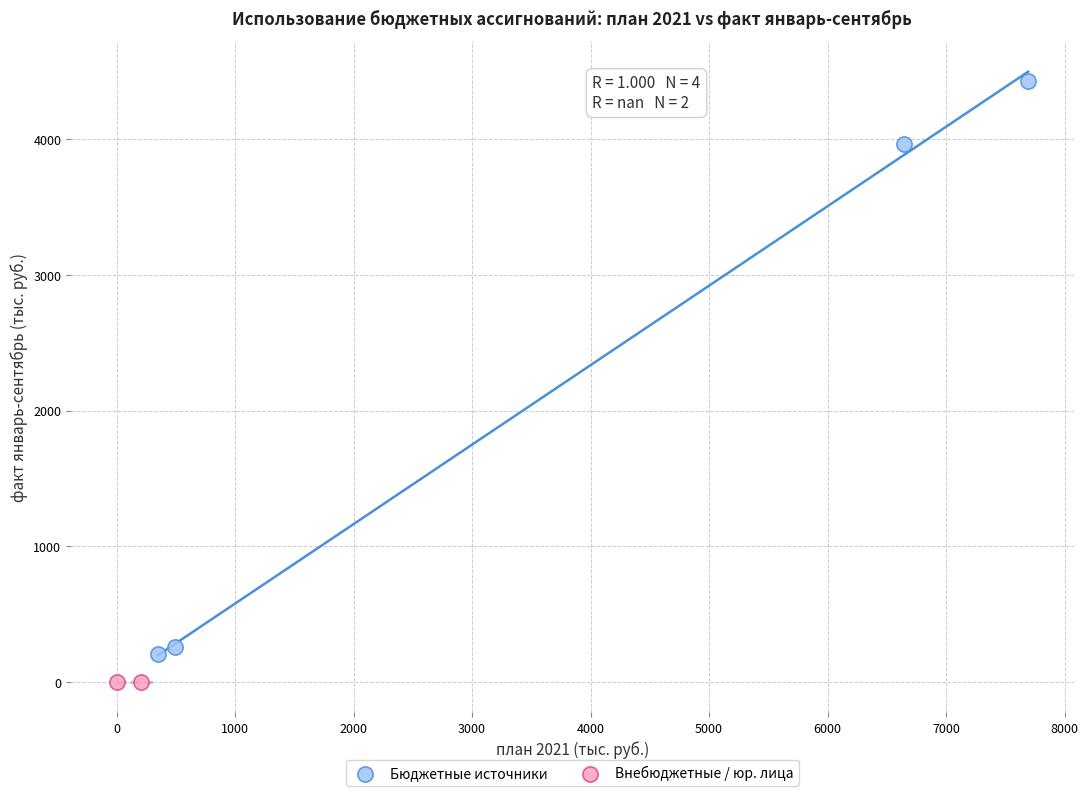

Which series reaches the minimum Y coordinate?

Внебюджетные / юр. лица